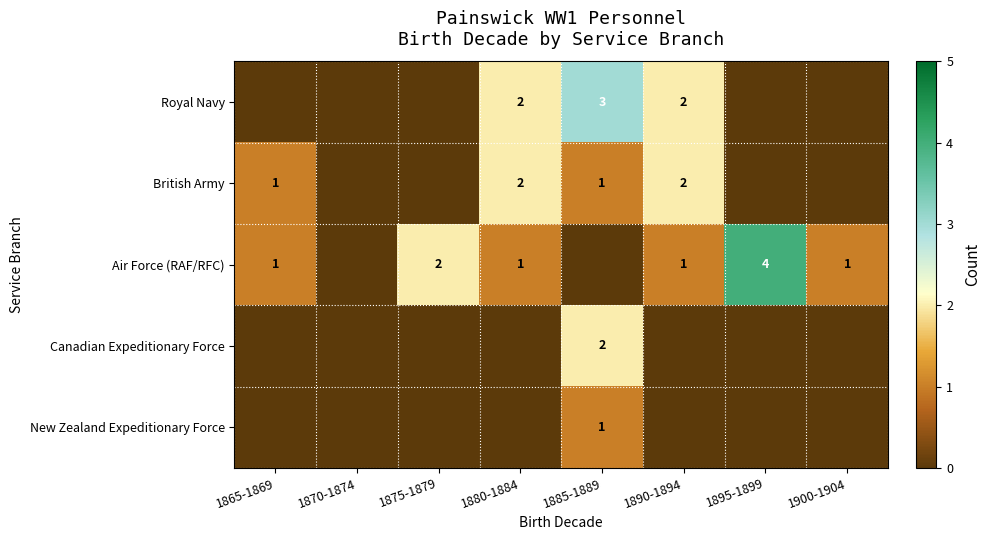

True or false: Air Force (RAF/RFC) has a value of 1 at 1890-1894.

True